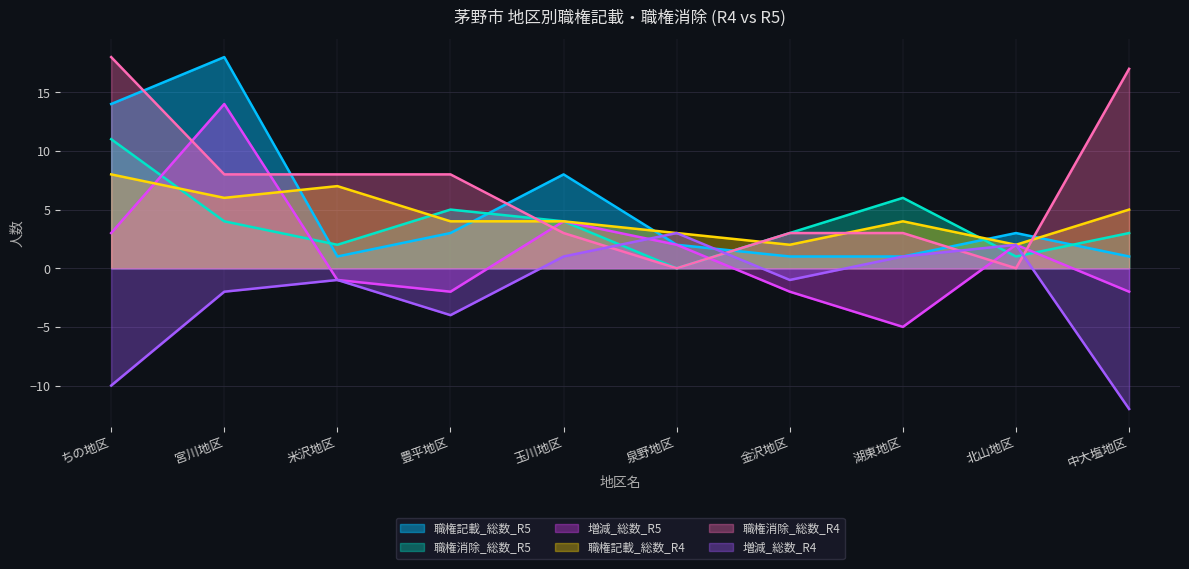

What is the difference between the maximum and minimum values in the 職権記載_総数_R5 series?

17